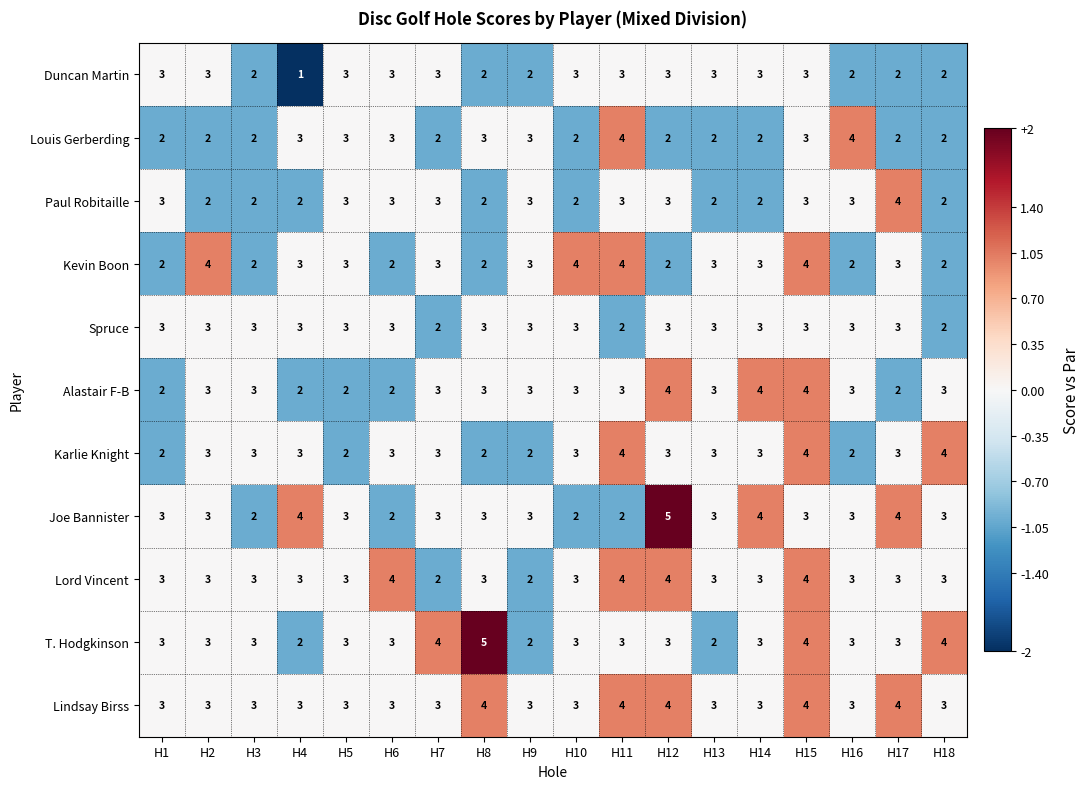

Between H13 and H15, which series saw the biggest shift?

T. Hodgkinson